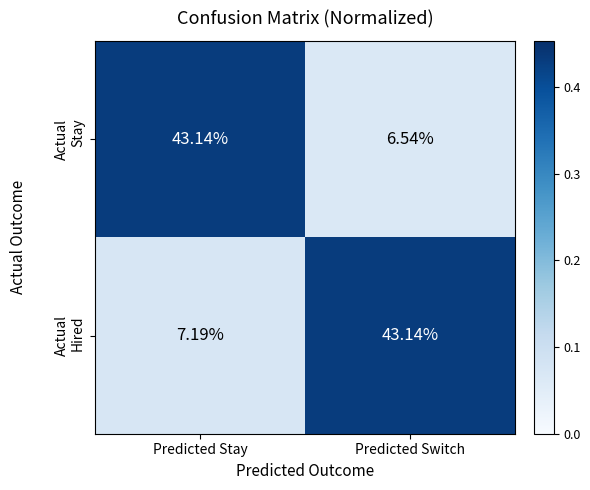

At which category is the sum across all series the highest?

Predicted Stay